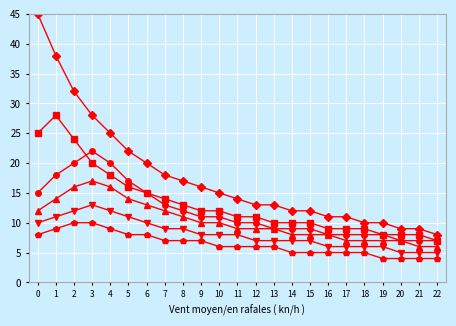

What is the greatest value displayed?

45